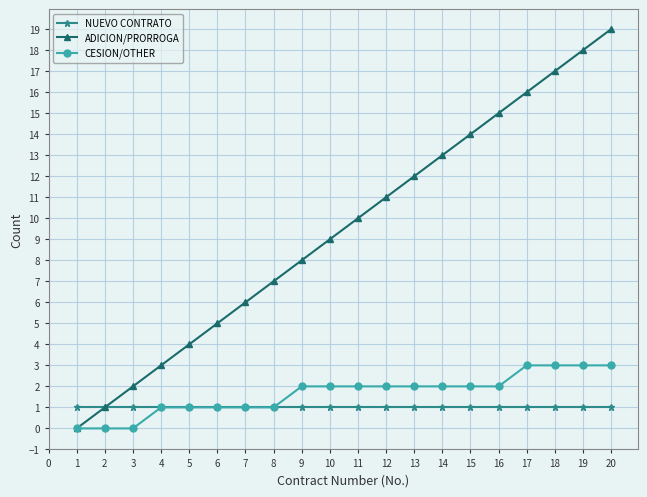

The NUEVO CONTRATO series shows 1 at 4. True or false?

True